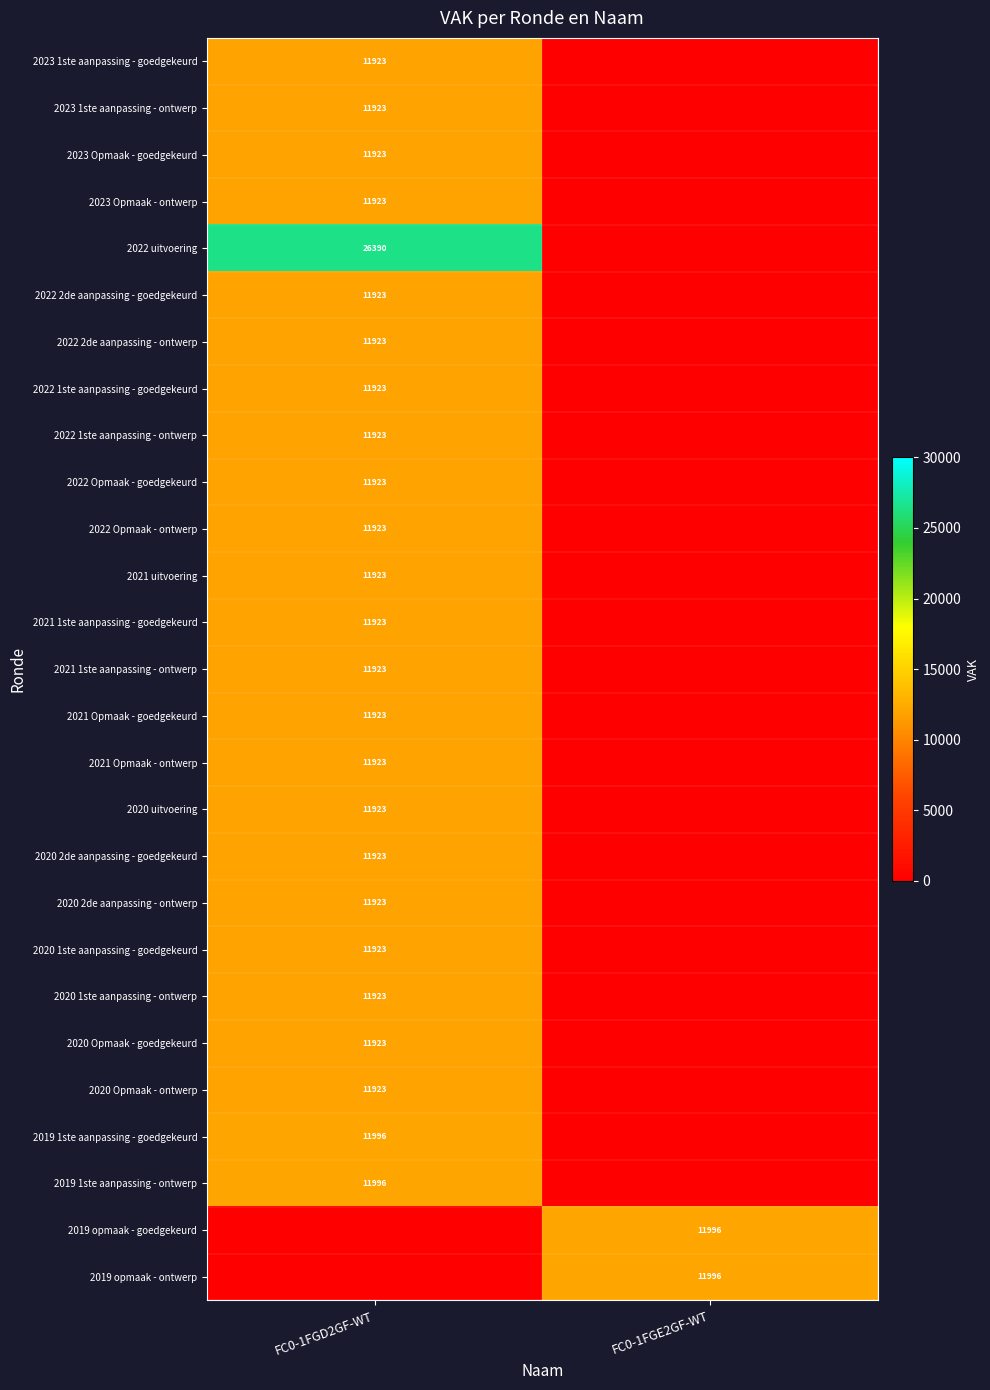

The 2022 1ste aanpassing - ontwerp series shows 11923 at FC0-1FGD2GF-WT. True or false?

True